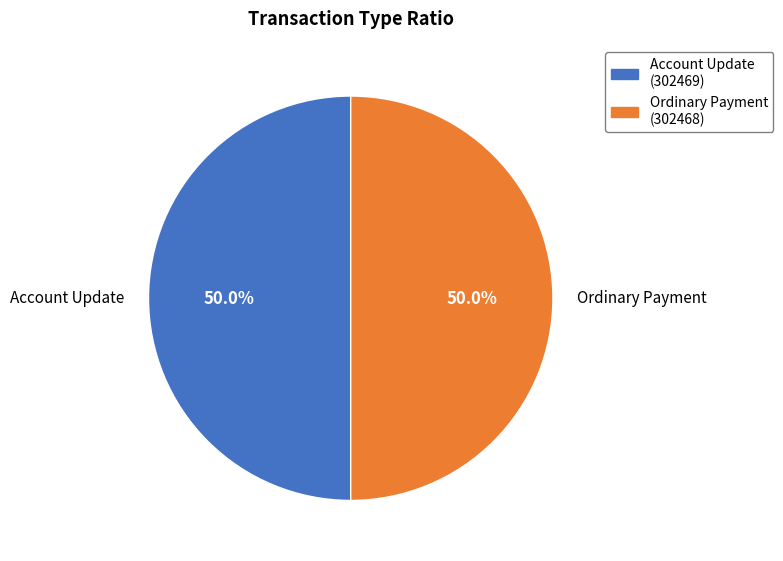

Approximately how many times larger is the value at Account Update compared to Ordinary Payment?

1.0